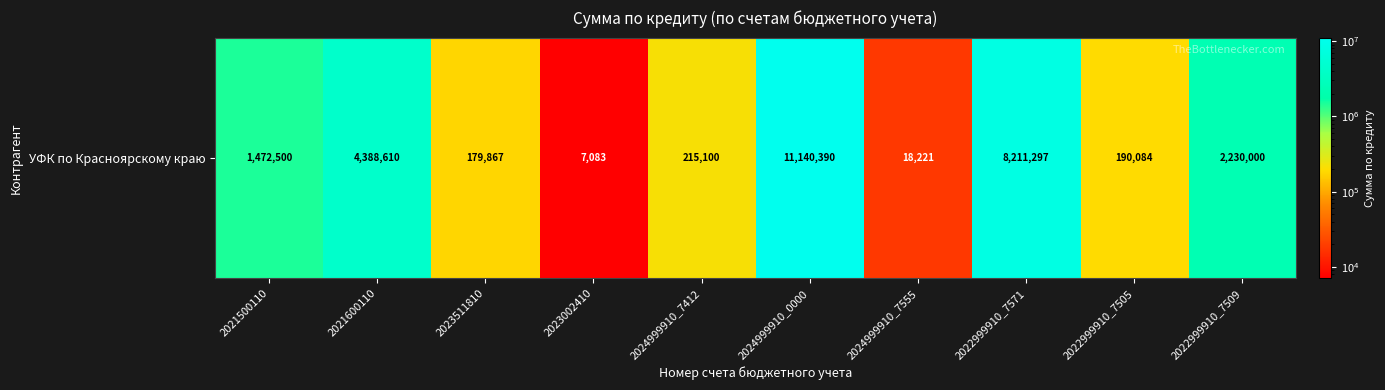

Reading left to right, extract all data points from this chart.

2021500110=1472500.0	2021600110=4388610.0	2023511810=179867.0	2023002410=7083.0	2024999910_7412=215100.0	2024999910_0000=11140390.0	2024999910_7555=18221.4	2022999910_7571=8211296.5	2022999910_7505=190084.0	2022999910_7509=2230000.0